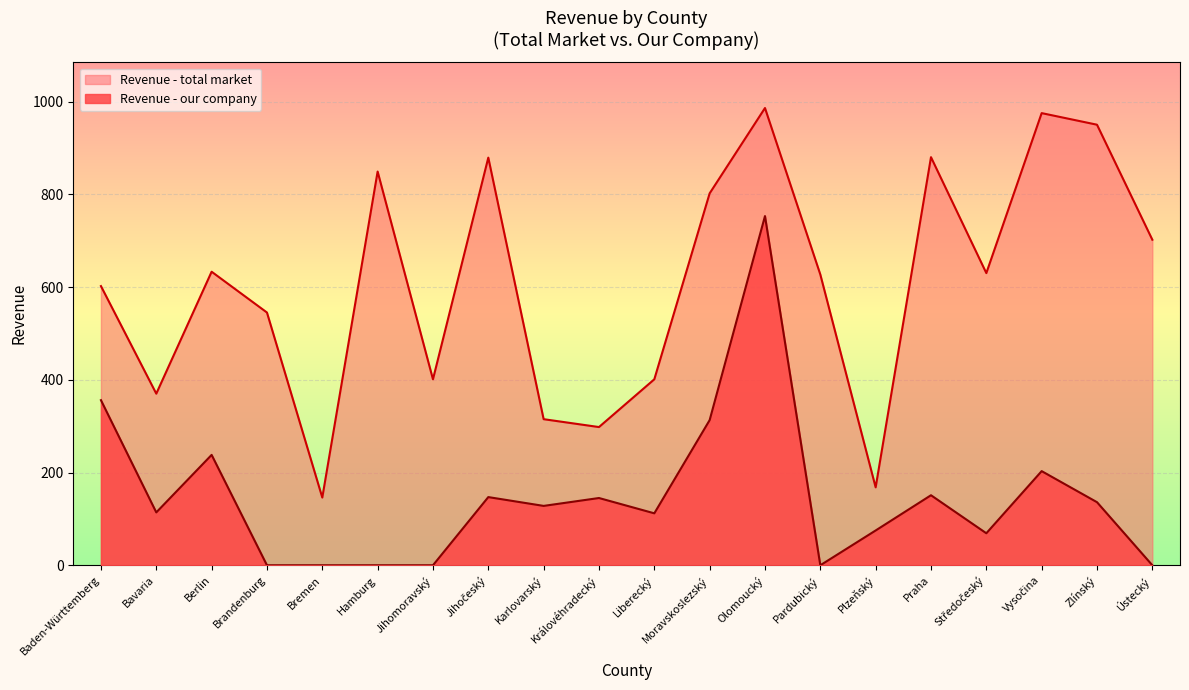

Rank the series by their maximum value, from highest to lowest.

Revenue - total market, Revenue - our company